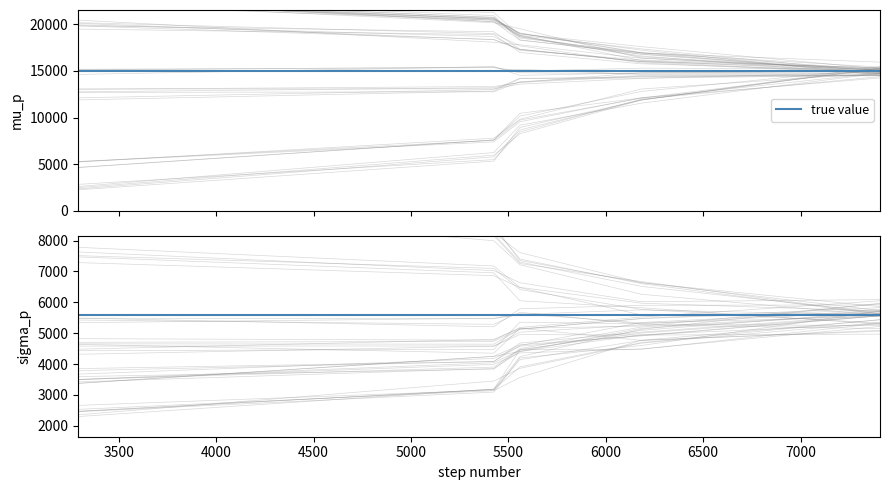

How many values are below 4625?

2